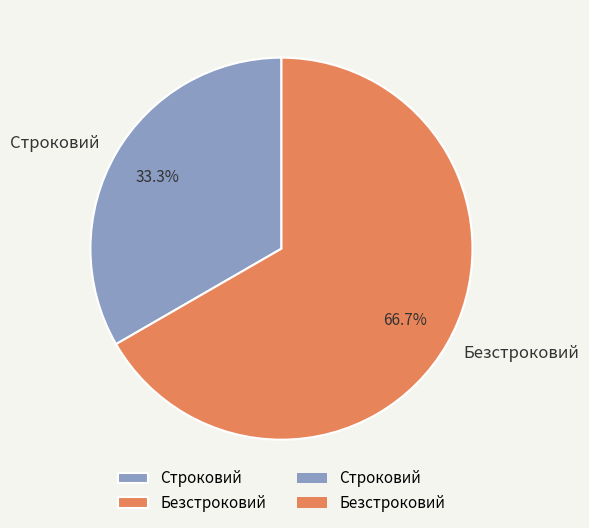

How many segments does this pie chart have?

2